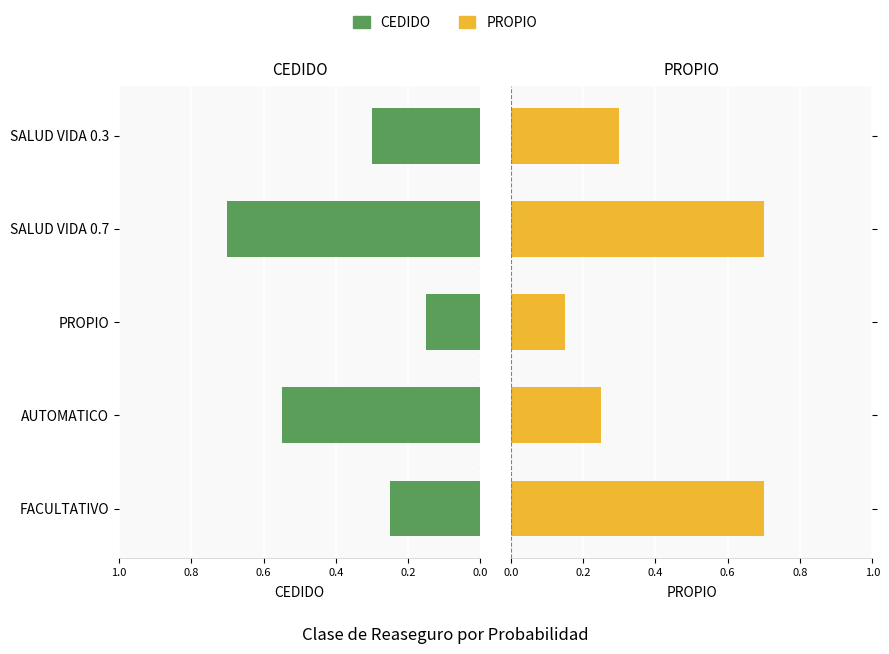

What is the maximum value shown in the chart?

0.7